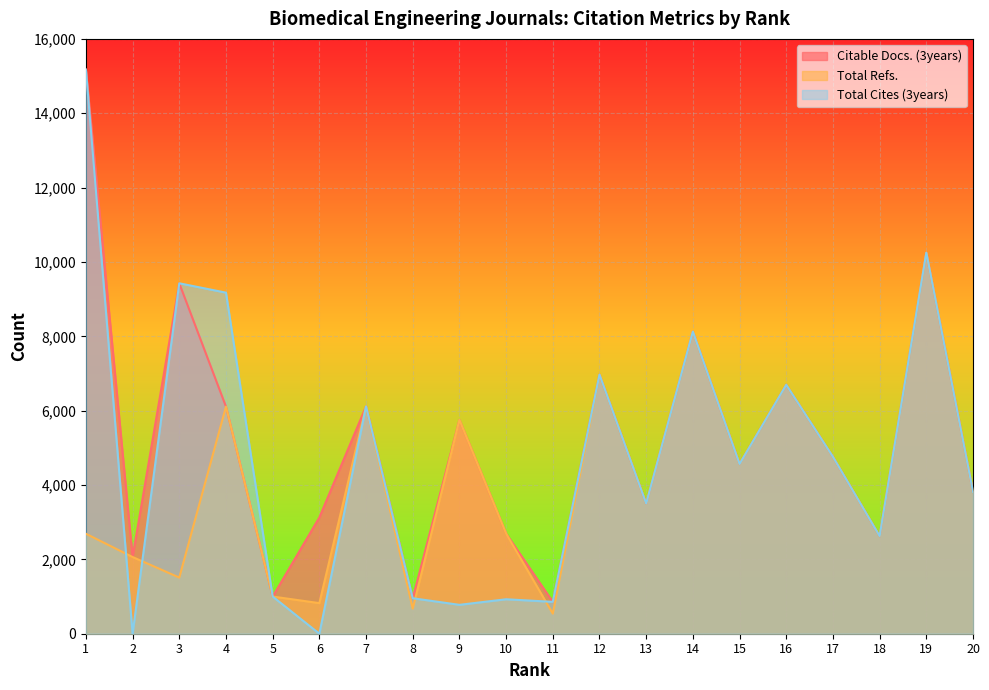

What is the highest value of the Citable Docs. (3years) series?

15173